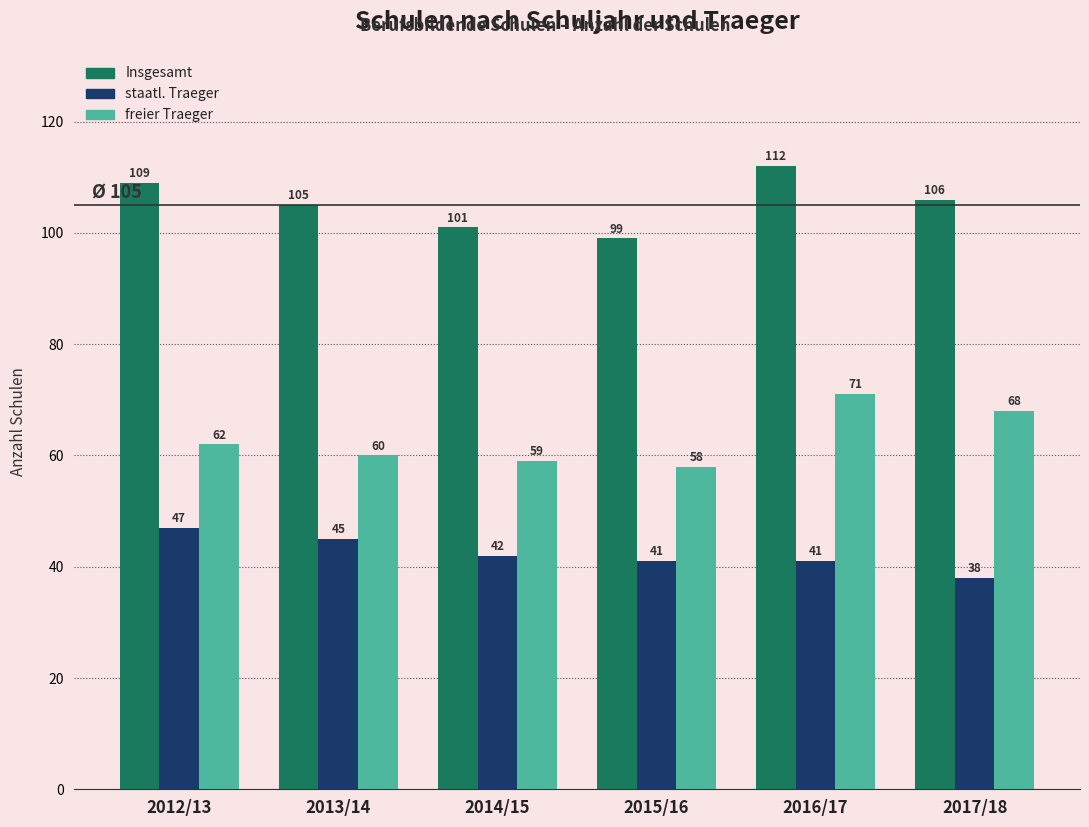

The staatl. Traeger series shows 45 at 2013/14. True or false?

True